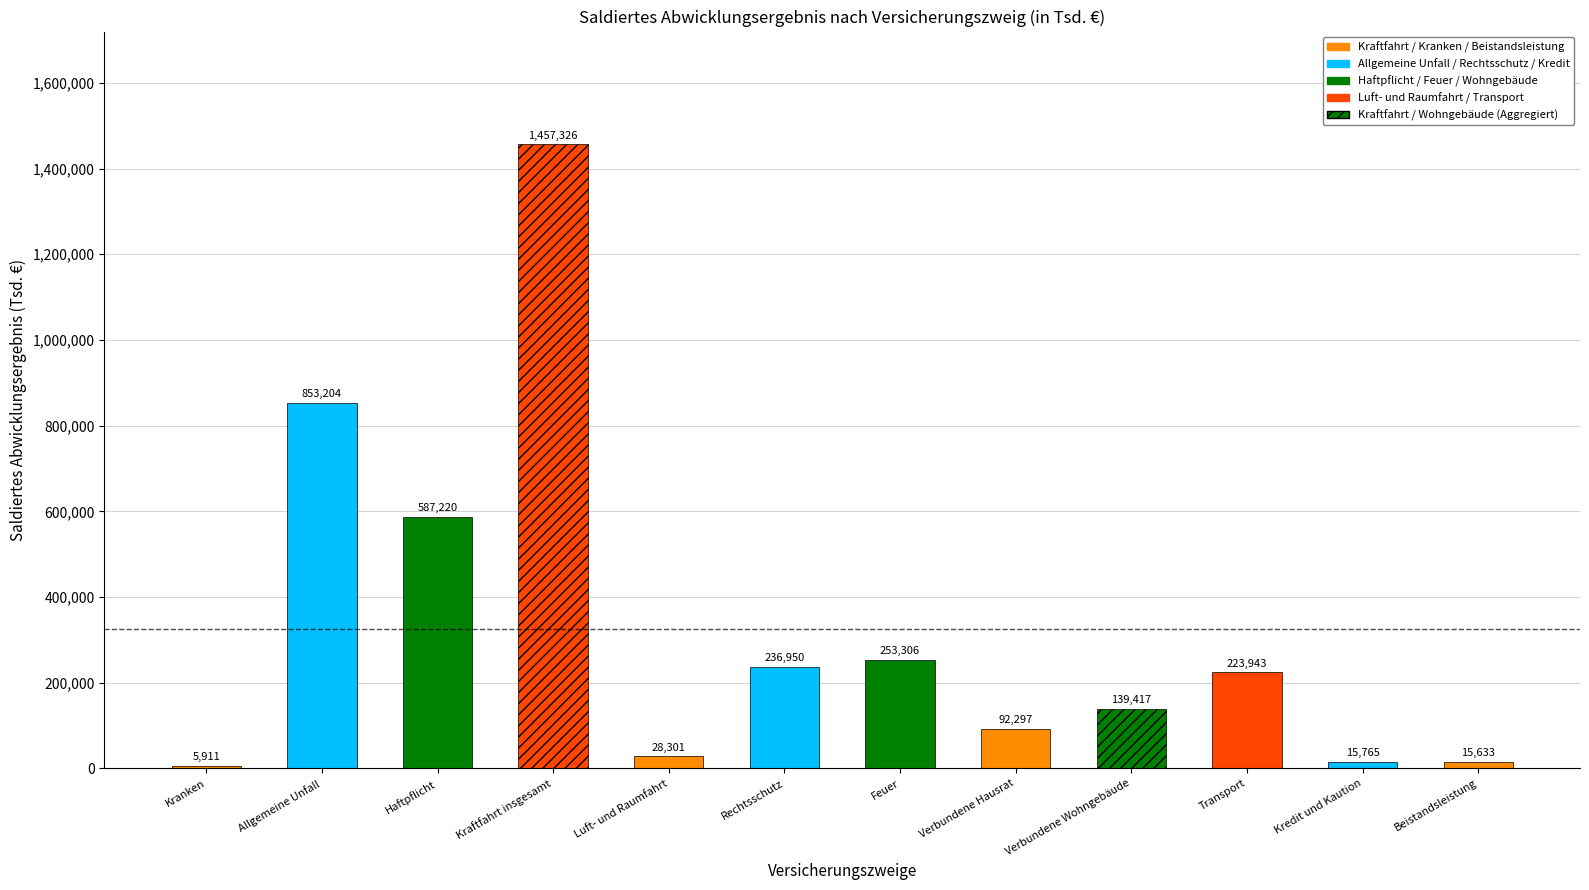

List the labels in order of value, largest first.

Kraftfahrt insgesamt, Allgemeine Unfall, Haftpflicht, Feuer, Rechtsschutz, Transport, Verbundene Wohngebäude, Verbundene Hausrat, Luft- und Raumfahrt, Kredit und Kaution, Beistandsleistung, Kranken